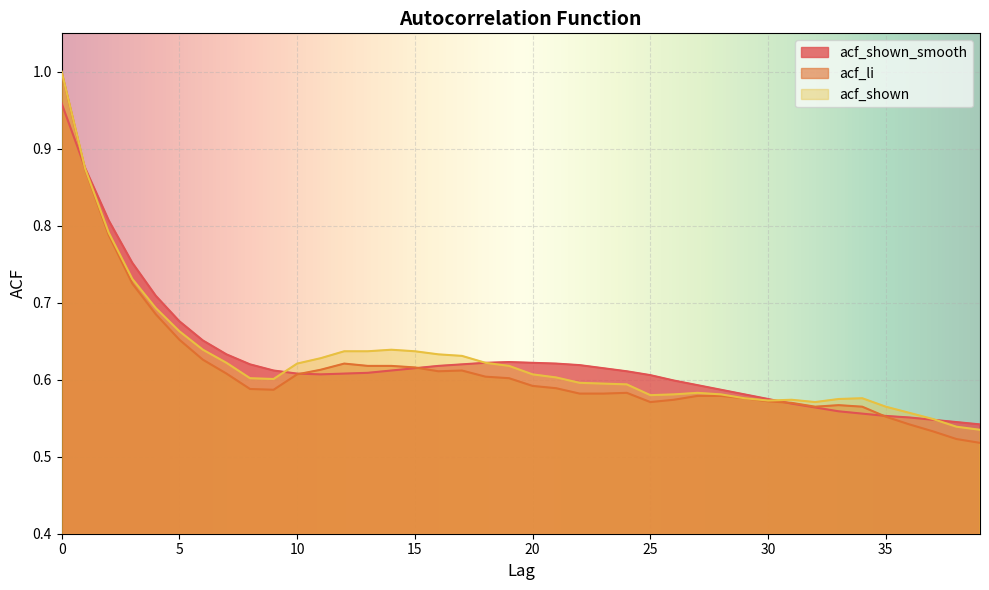

Count the number of data series in this chart.

3